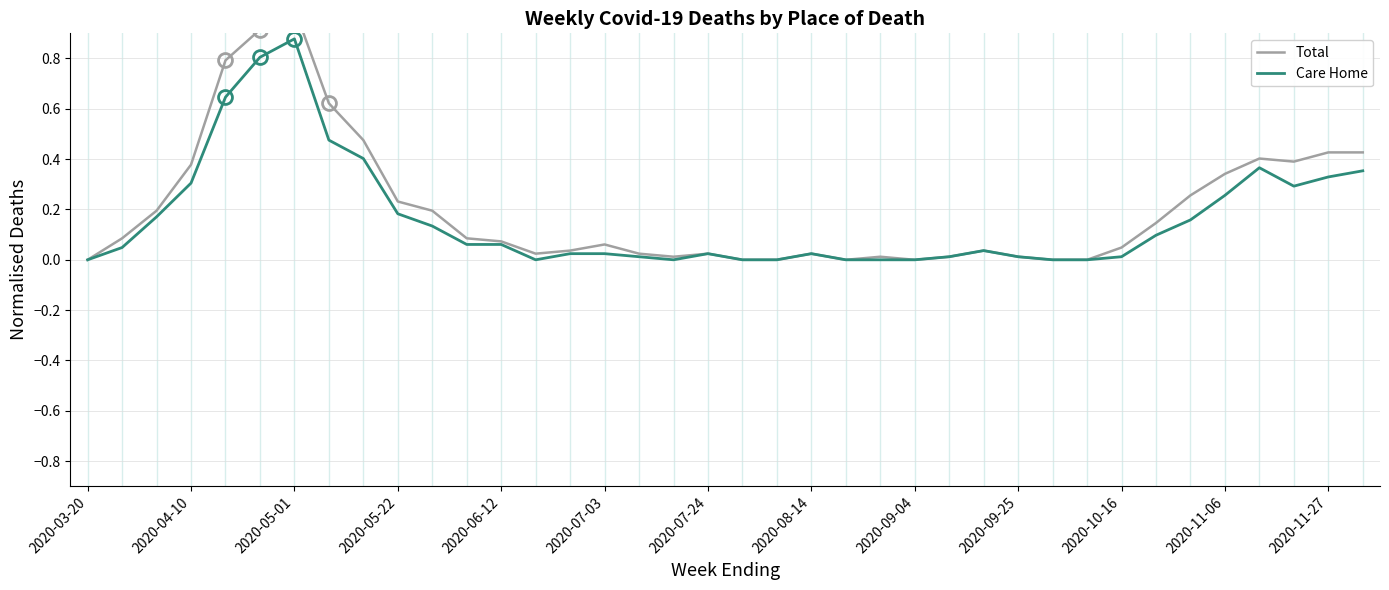

Which series has the widest spread of values?

Total